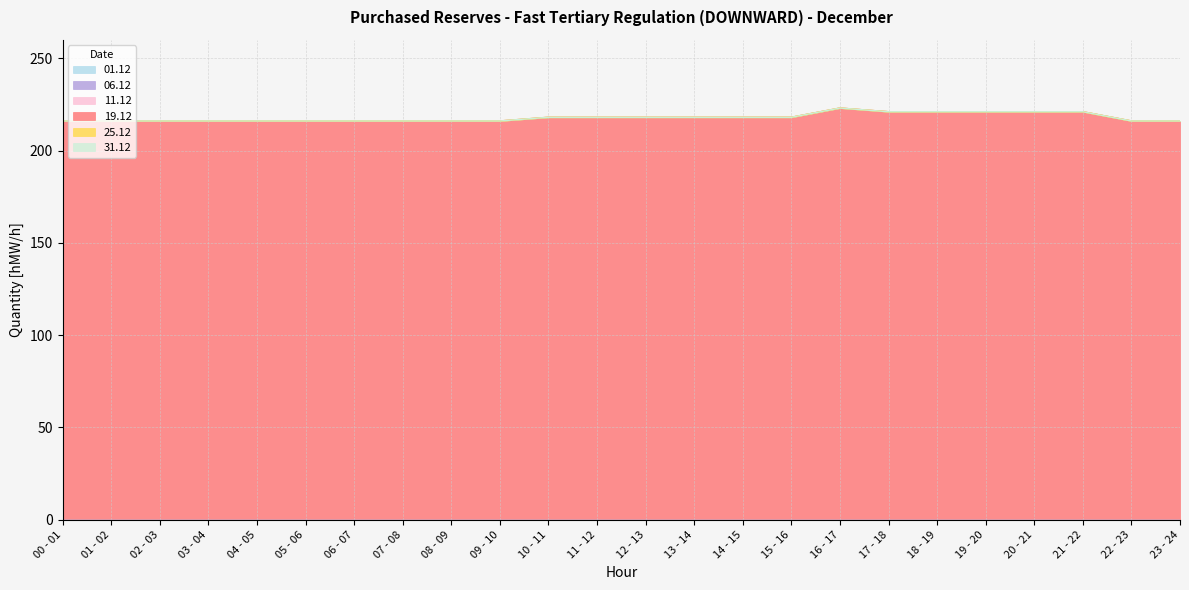

Which category has the lowest value in the 06-11 series?

00 - 01